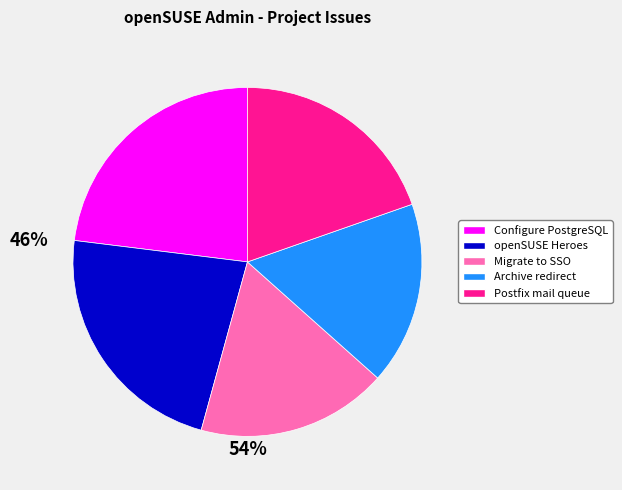

How many segments does this pie chart have?

5